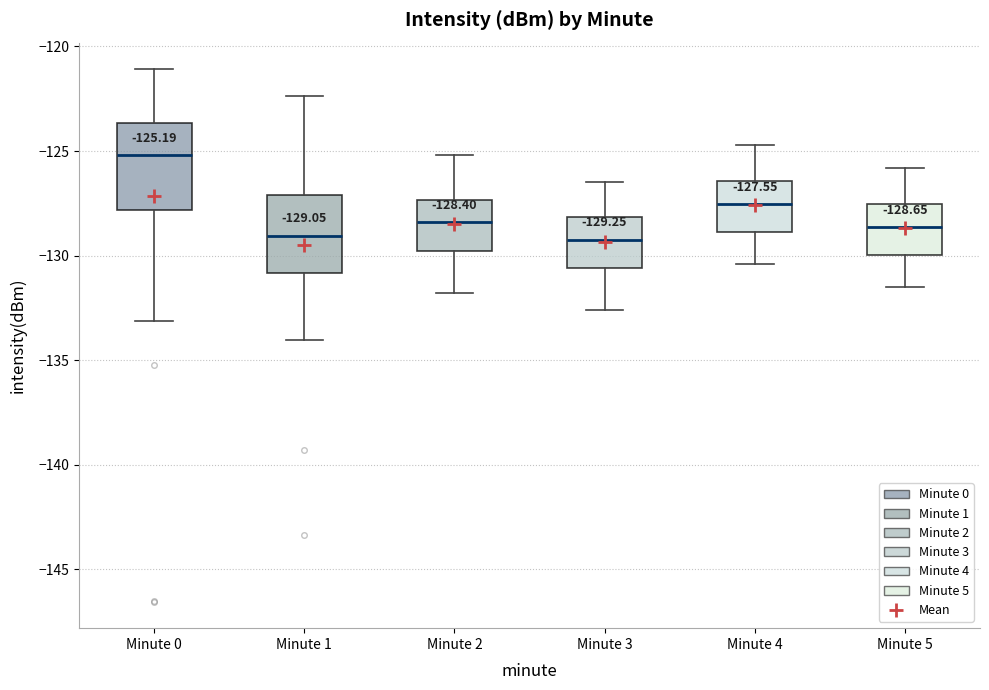

Which box's median line is the highest?

Minute 0